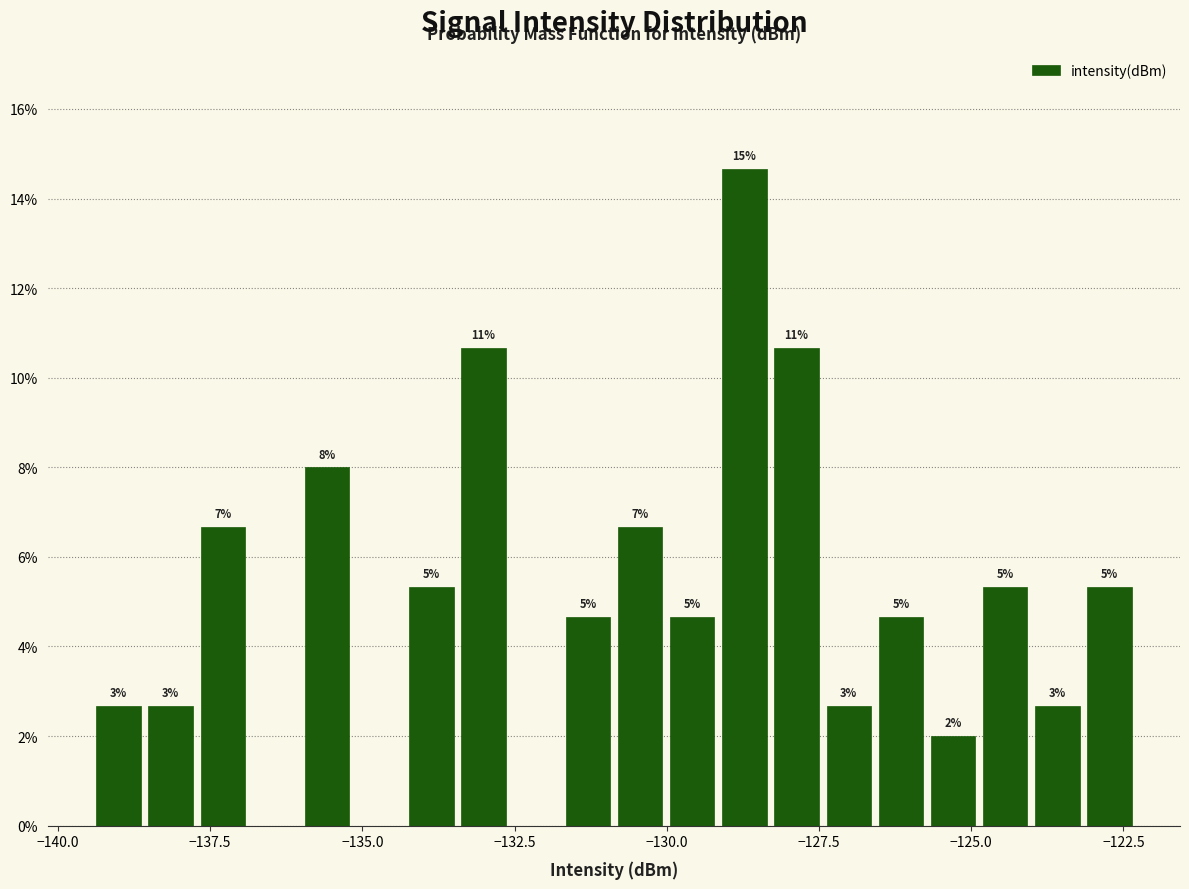

Around what value on the x-axis is the tallest bar? Give the approximate position of its centre, as read against the axis.

-128.5